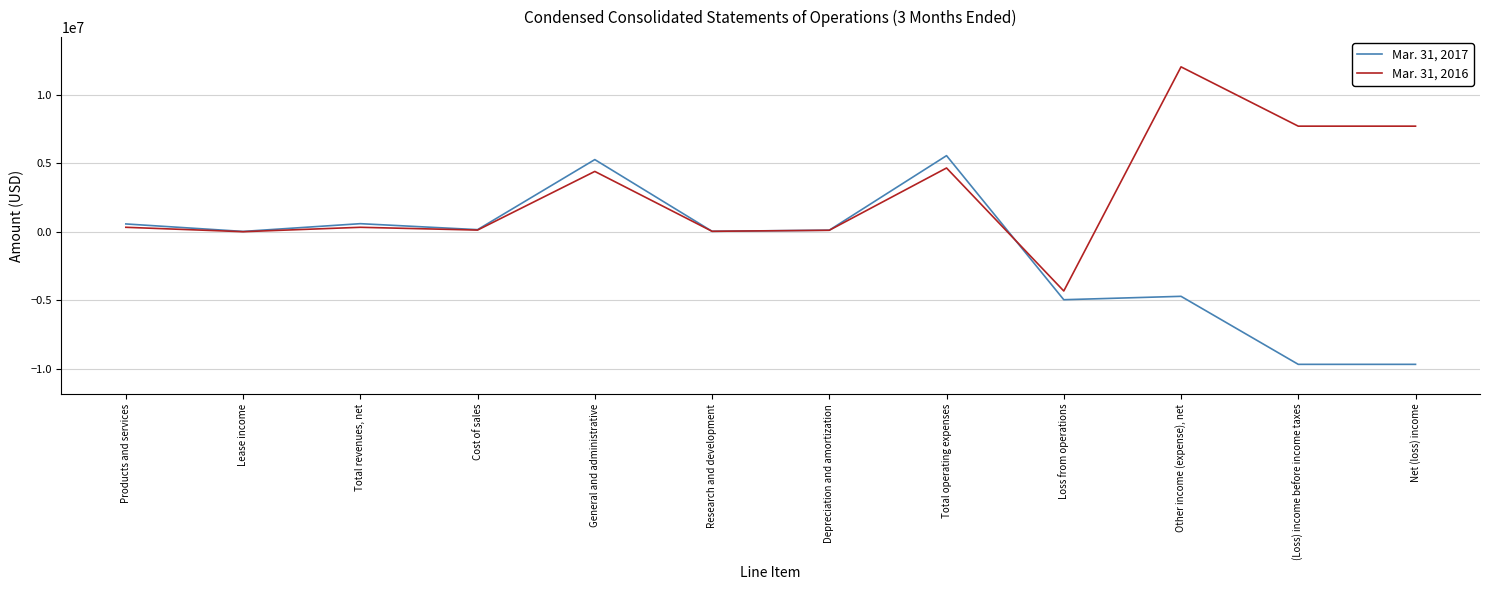

What is the spread (max minus min) of values at Total revenues, net?

263943